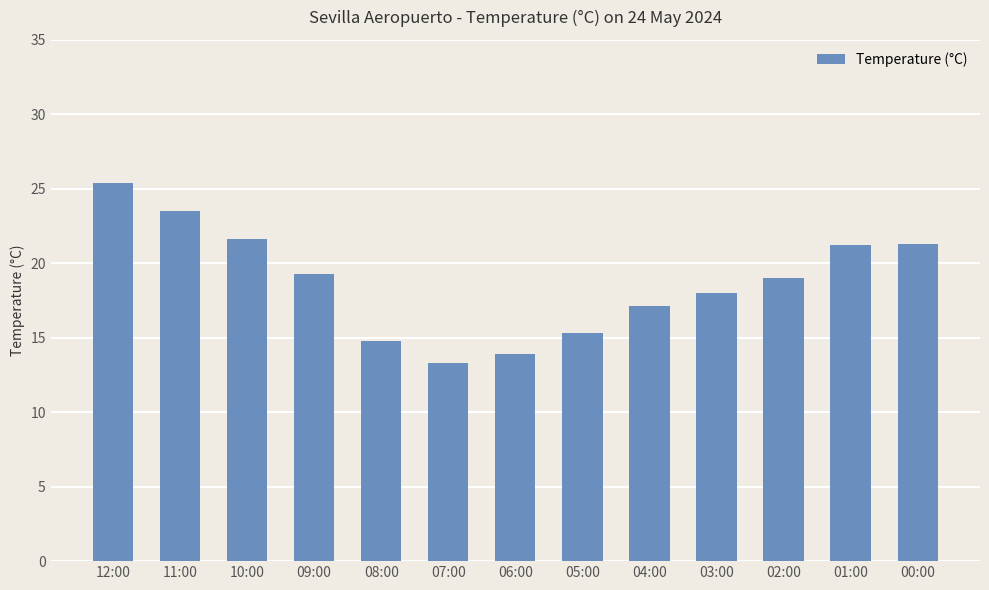

Does the chart contain stacked bars?

No